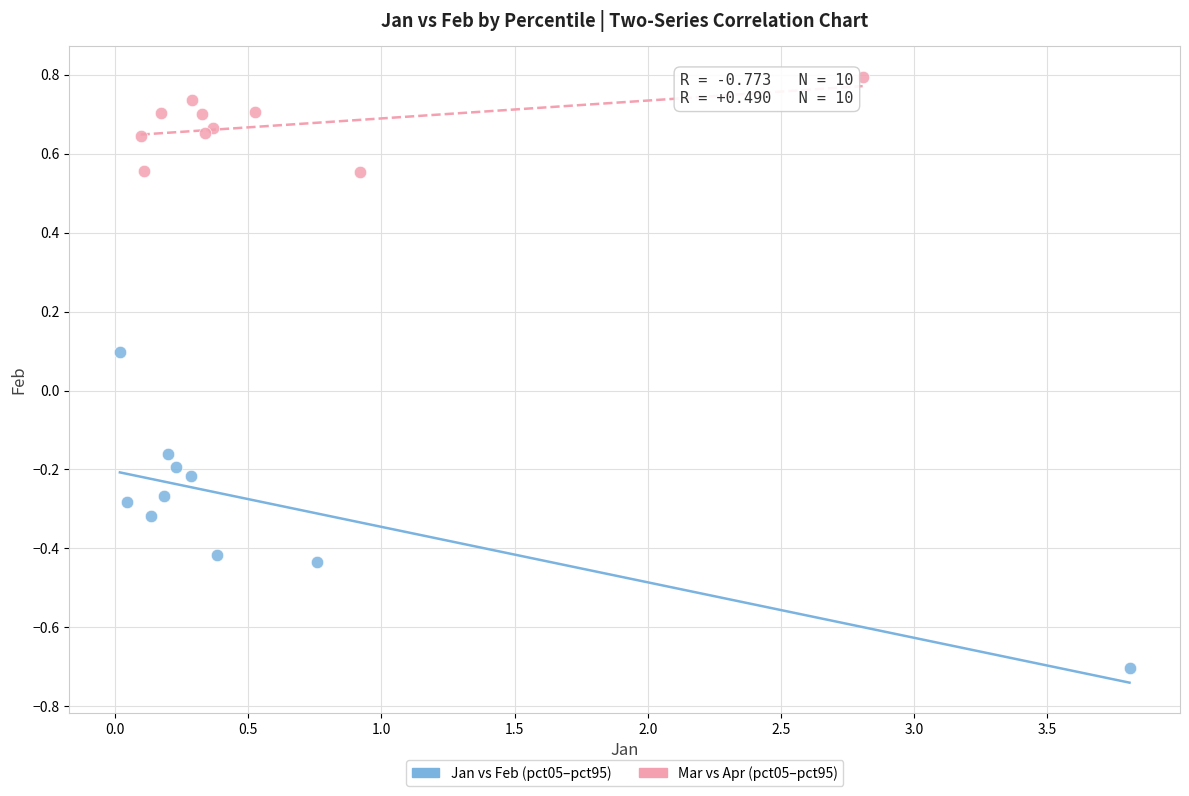

Which series contains the lowest Y value?

Jan vs Feb (pct05–pct95)